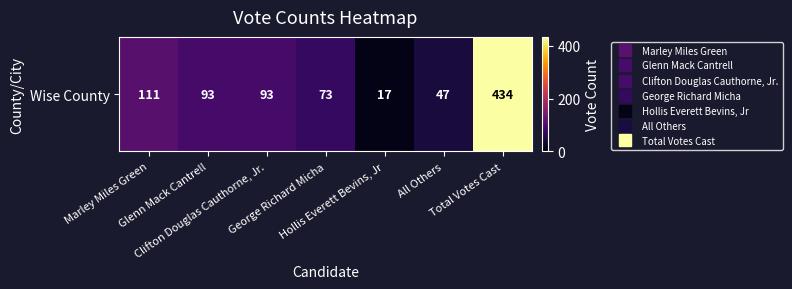

Reading left to right, list all the values displayed in this chart.

Marley Miles Green=111	Glenn Mack Cantrell=93	Clifton Douglas Cauthorne, Jr.=93	George Richard Micha=73	Hollis Everett Bevins, Jr=17	All Others=47	Total Votes Cast=434